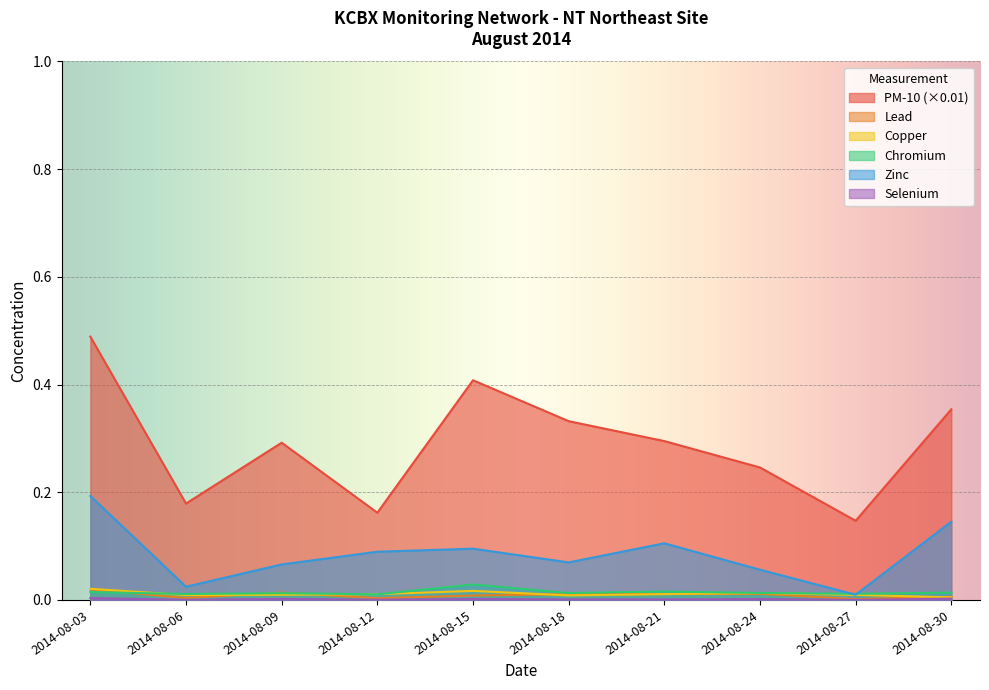

Rank the series at 2014-08-18 from highest to lowest value.

PM-10, Zinc, Chromium, Lead, Copper, Selenium